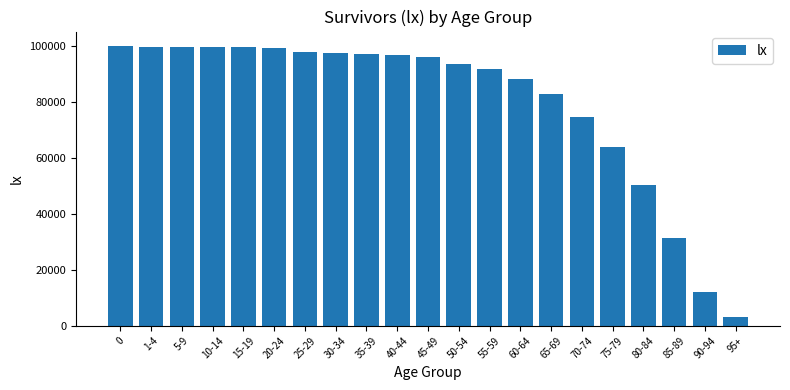

What is the difference between the maximum and second lowest values?

87836